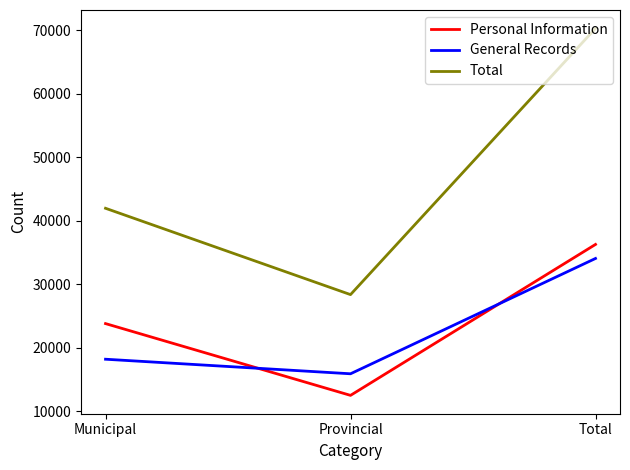

List the labels in order of Personal Information value, smallest first.

Provincial, Municipal, Total